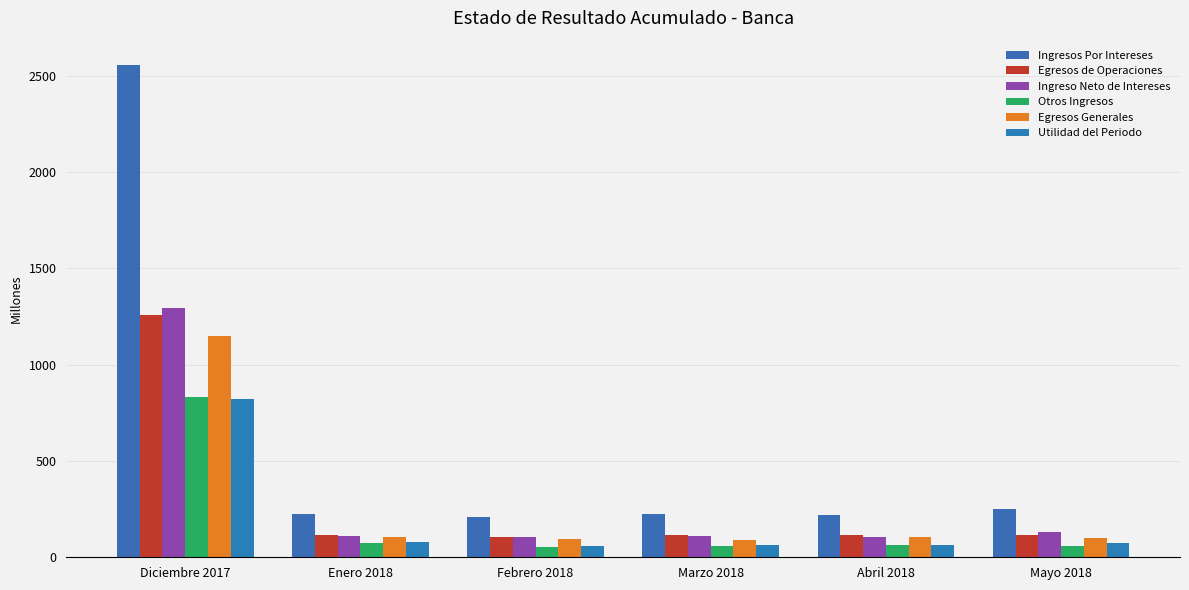

Which series has the largest total across all categories?

Ingresos Por Intereses